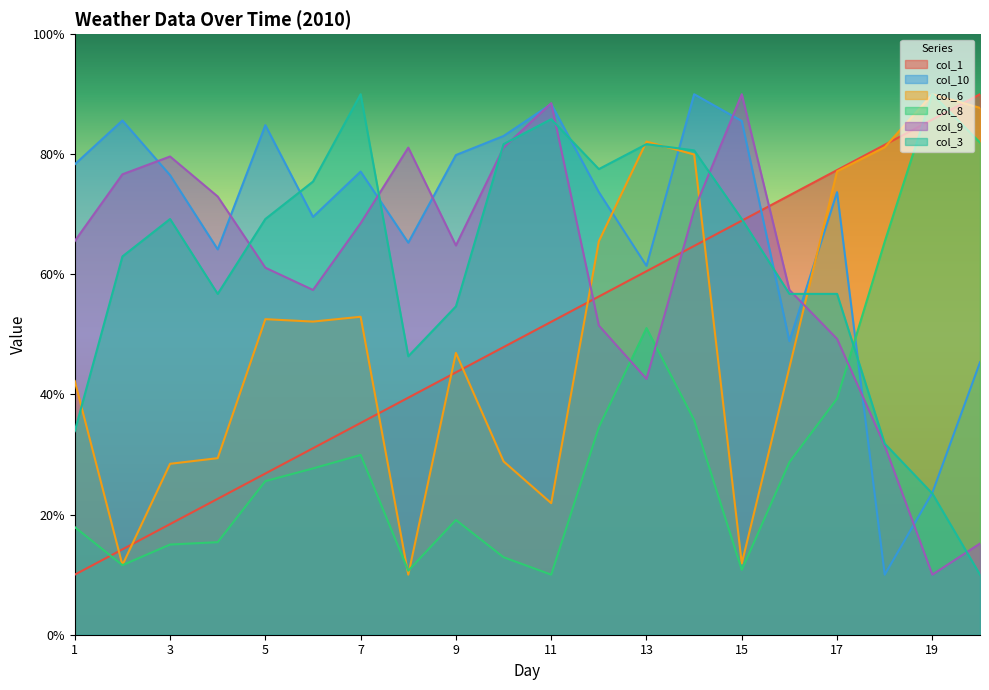

What is the value of the col_1 point at the 9th from the left?

43.7